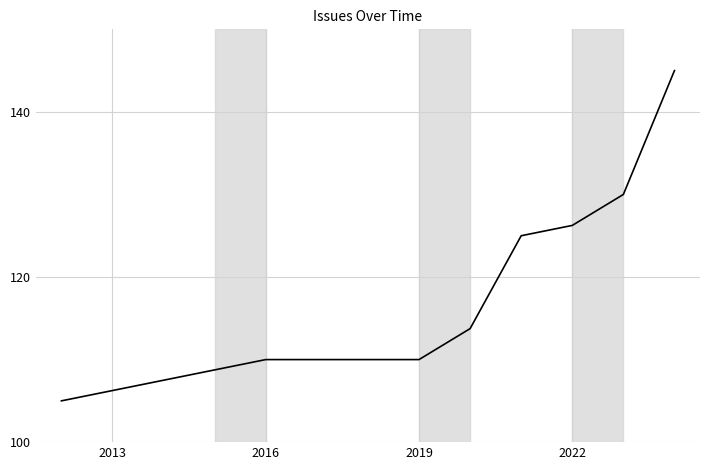

What is the greatest value displayed?

145.0